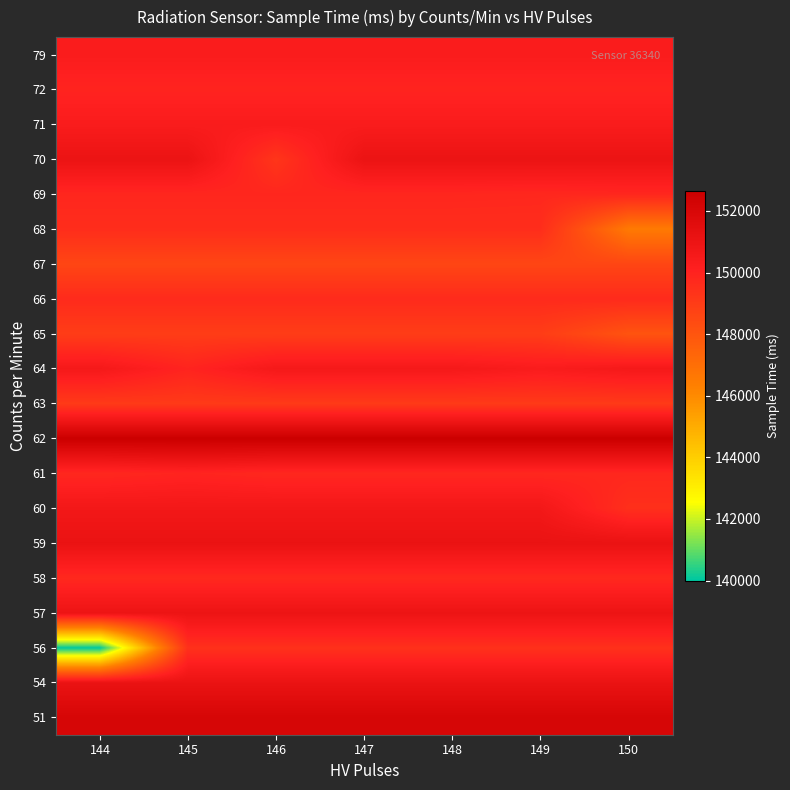

What is the total value across all series at 149?

3005396